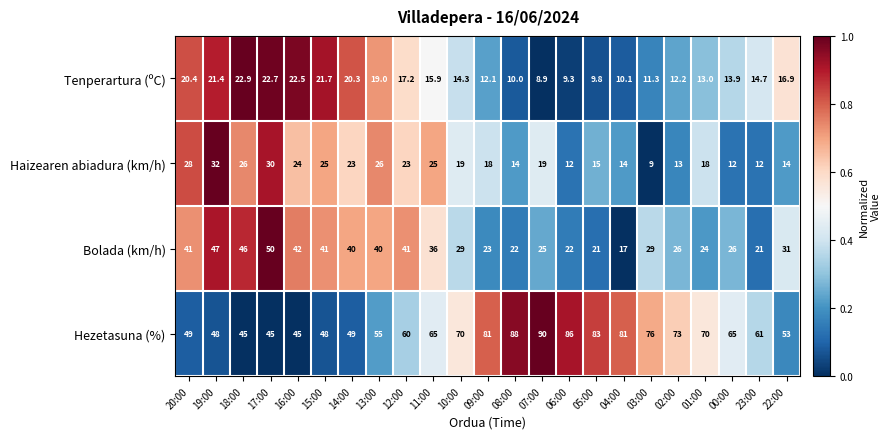

At which label is Bolada (km/h) closest to 33?

22:00